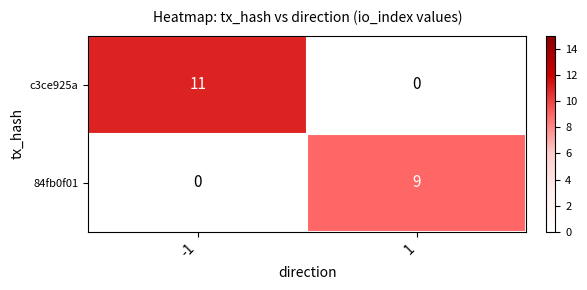

The value of 84fb0f01 at -1 is 4. True or false?

False